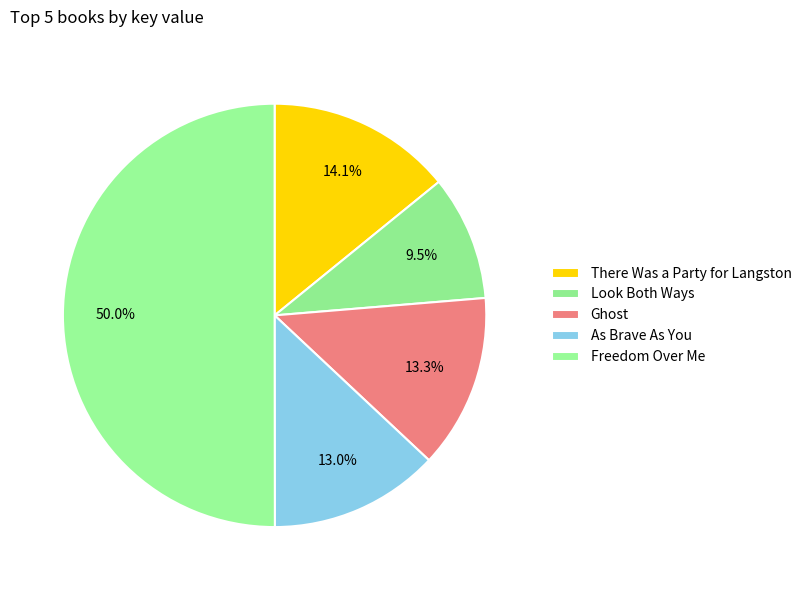

What is the change in value from Ghost to Freedom Over Me?

+385279606